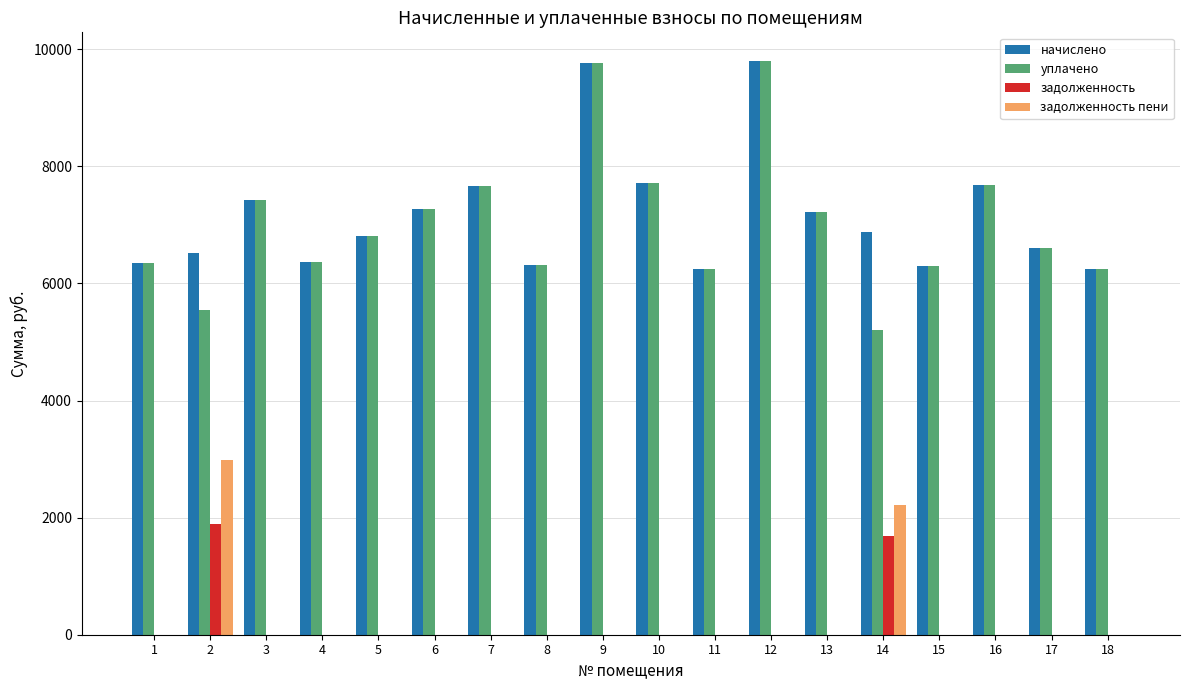

What is the sum of all начислено values?

129177.6